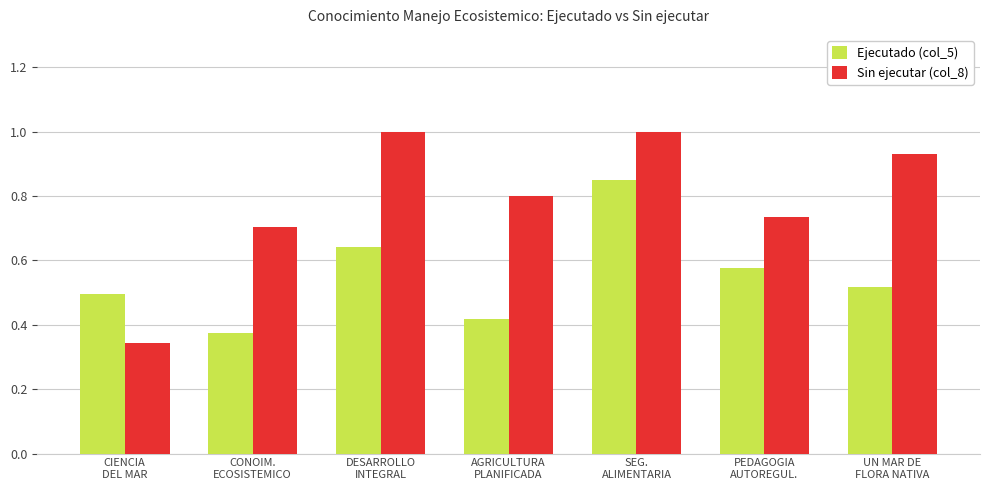

Rank the series by their average value, from highest to lowest.

Sin ejecutar (col_8), Ejecutado (col_5)